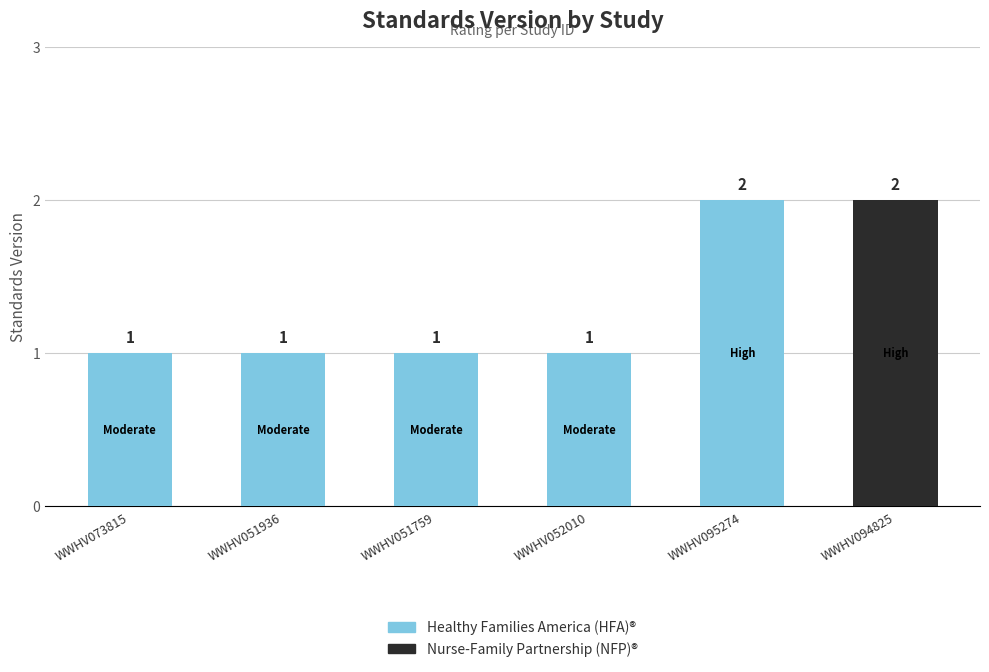

What is the greatest value displayed?

2